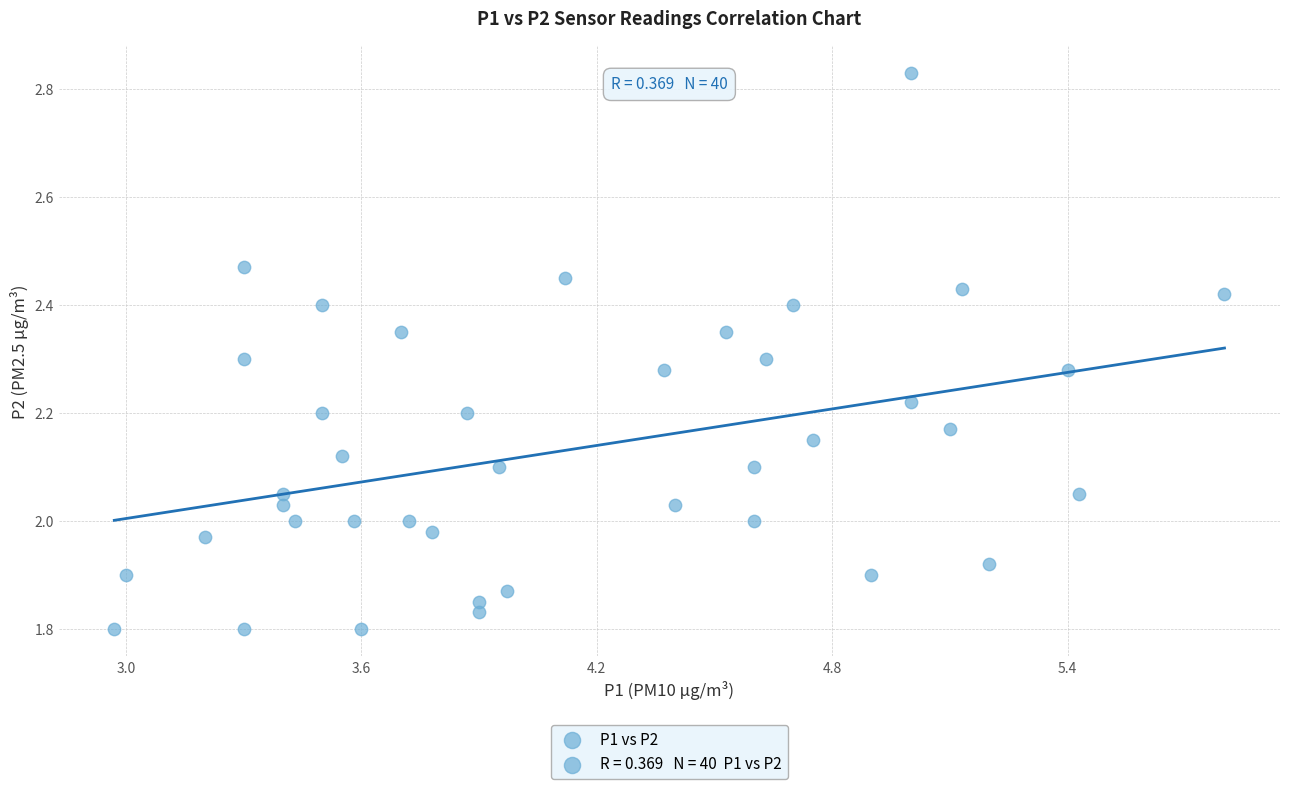

What is the range of Y values (max minus min)?

1.0